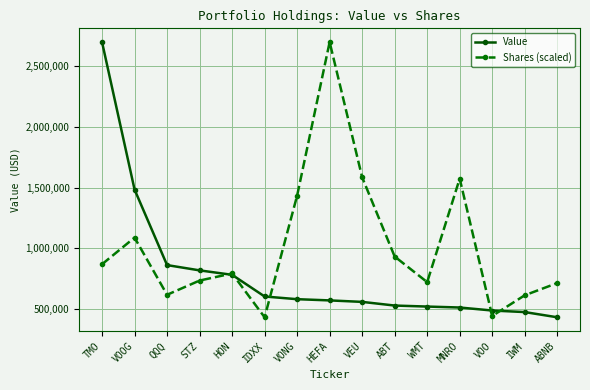

Does the chart display data point markers on the line(s)?

Yes